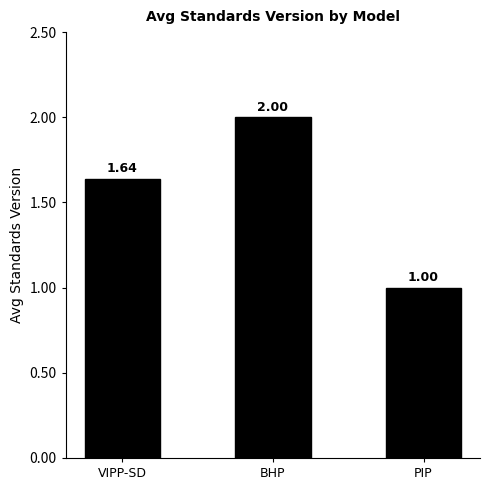

Is it true that the value at BHP is 1.3?

False